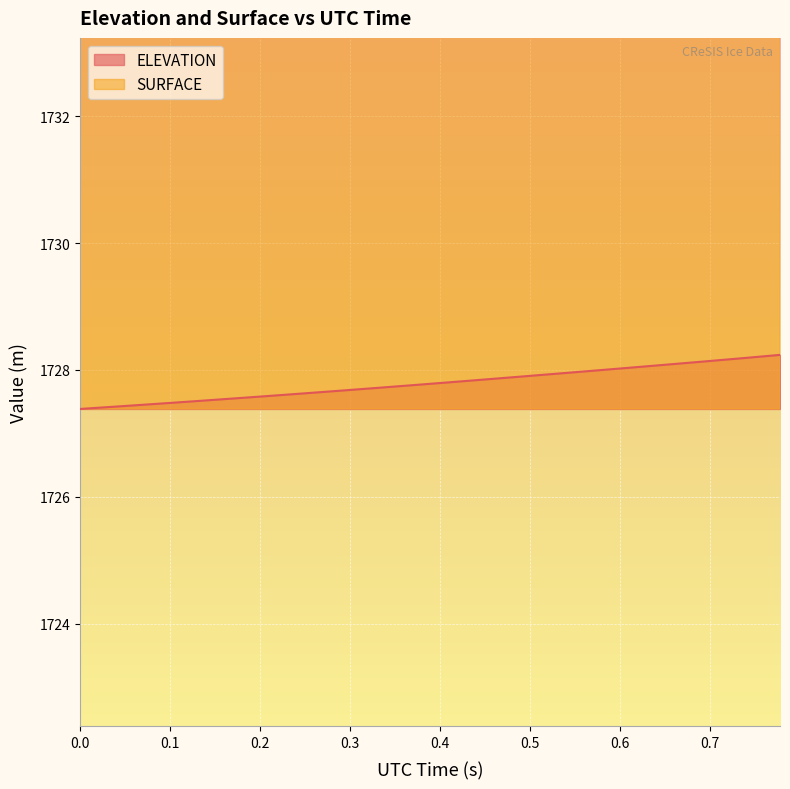

Which series has the largest range (max minus min)?

ELEVATION